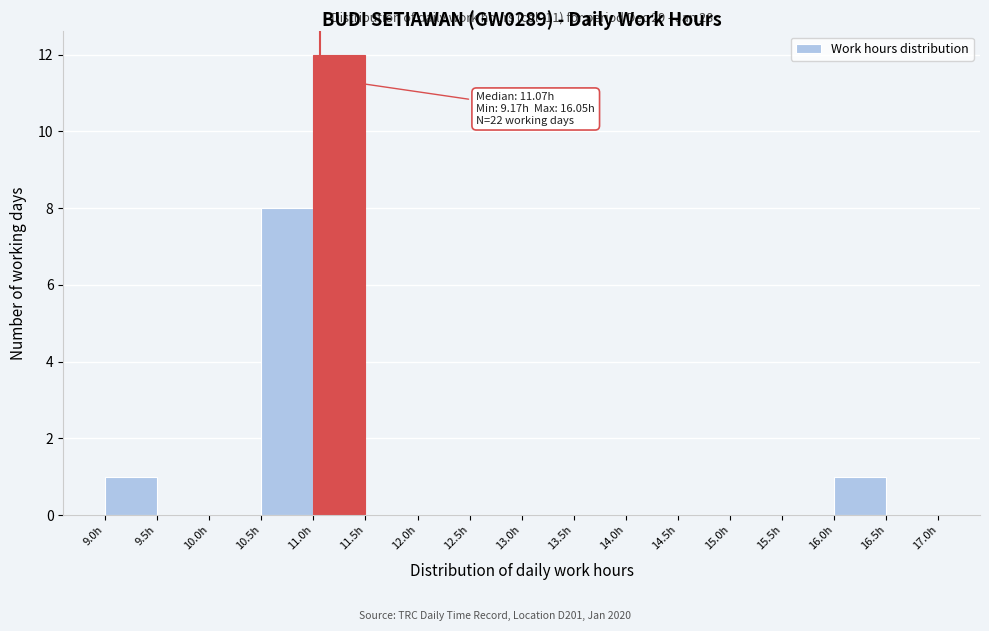

Over which range of the x-axis is the bar tallest?

11.0 to 11.5